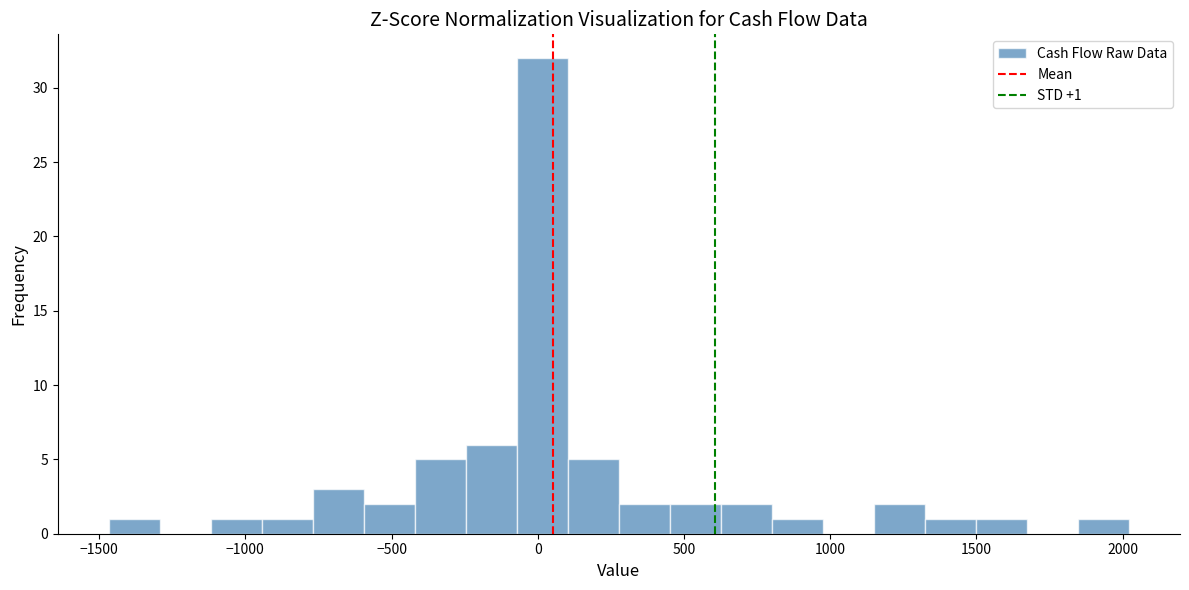

Around what value on the x-axis is the tallest bar? Give the approximate position of its centre, as read against the axis.

0